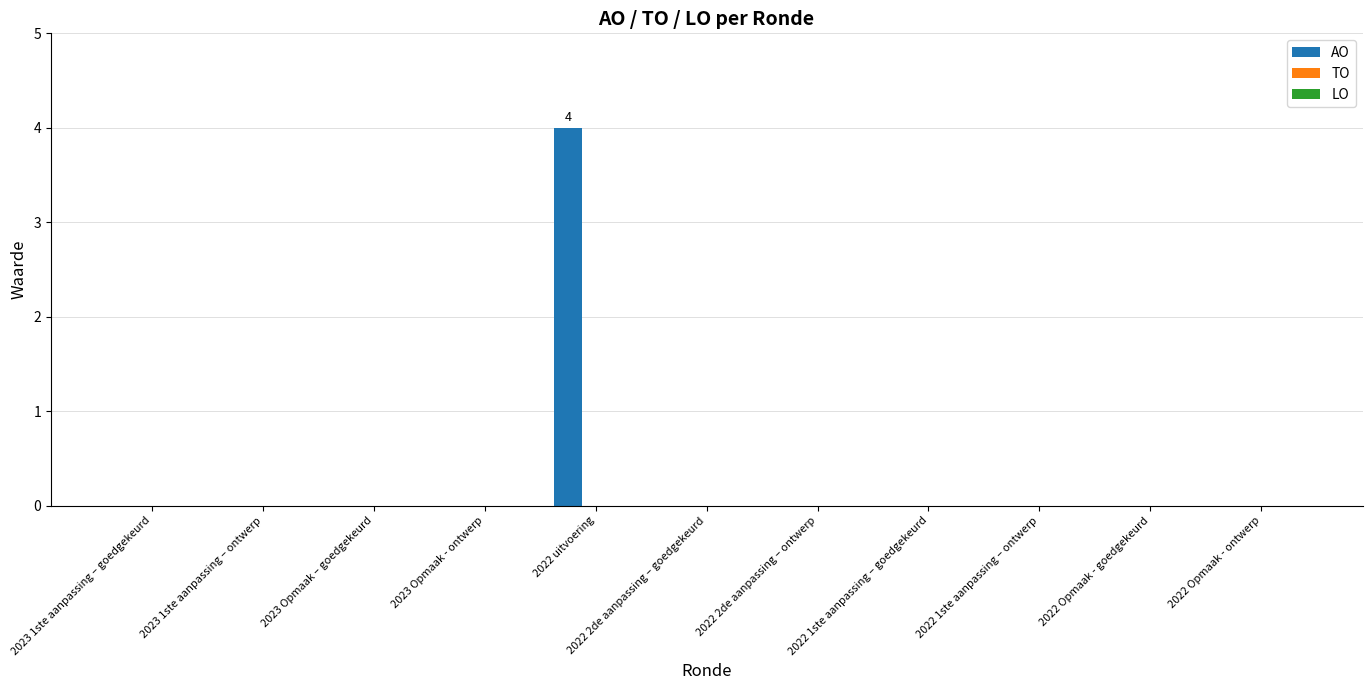

Which has a higher value, 2022 uitvoering or 2022 Opmaak - goedgekeurd?

2022 uitvoering